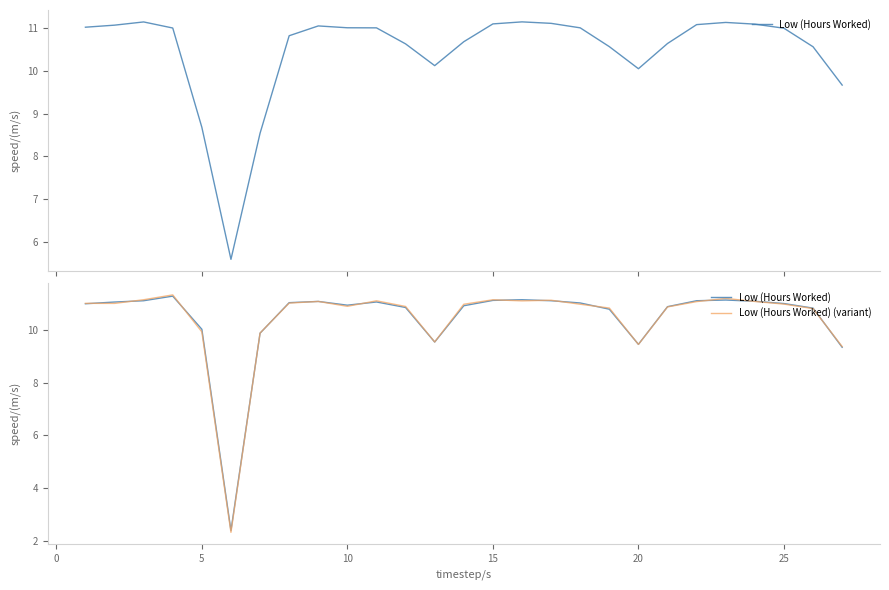

In Low (Hours Worked) (variant), how many points are lower than both neighbors (excluding endpoints)?

6